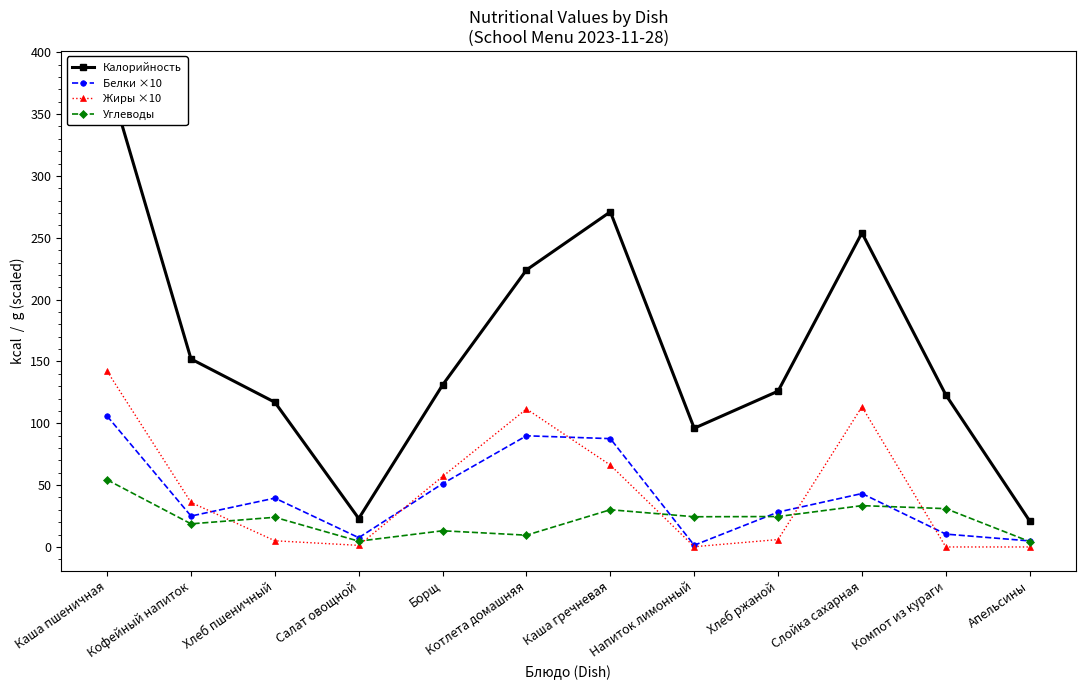

What is the label of the 1st point from the left?

Каша пшеничная